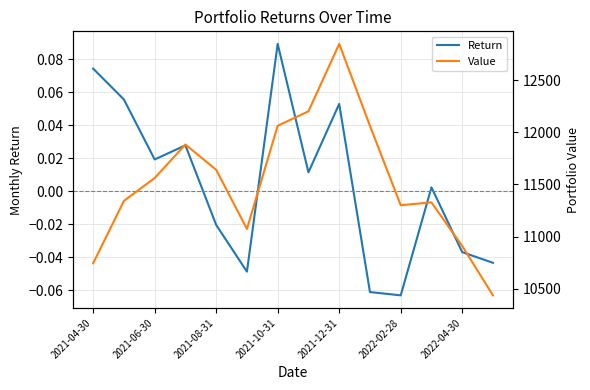

The Return series shows 0.0 at 2021-10-31. True or false?

False